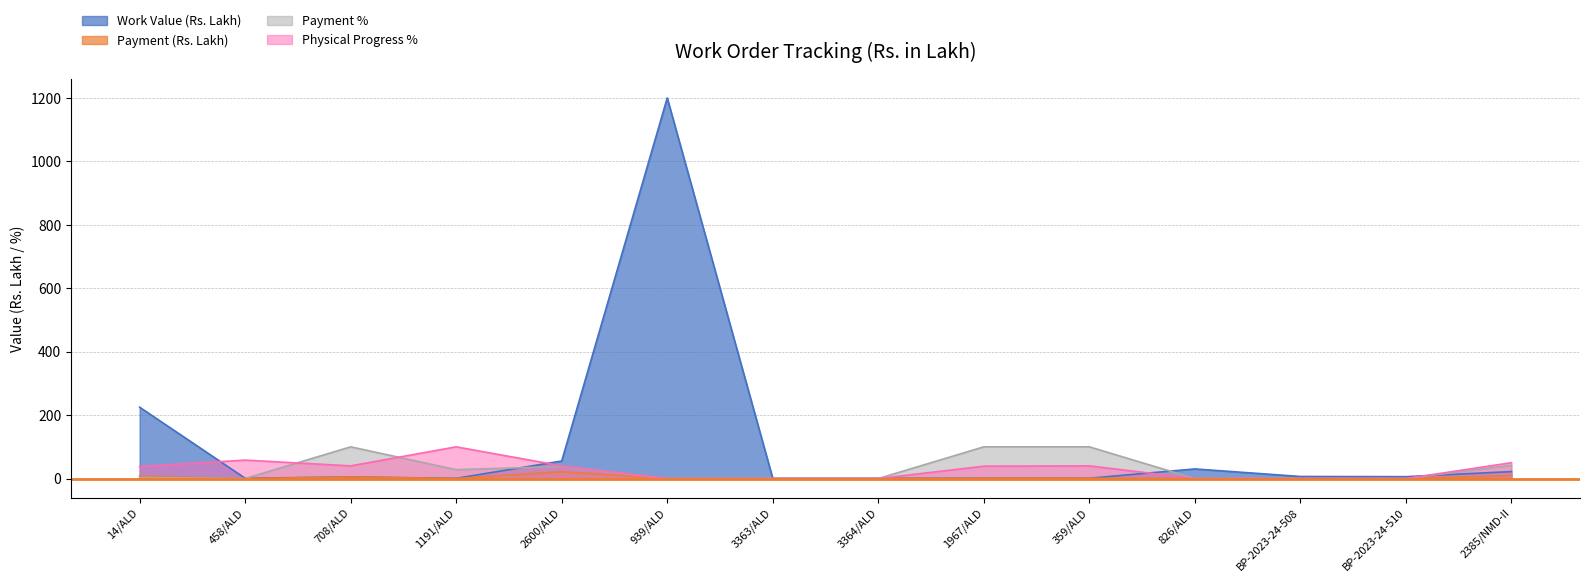

The value of Work Value (Rs. Lakh) at 2385/NMD-II is 22.0. True or false?

True